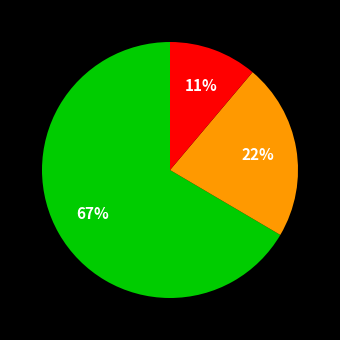

To the nearest percent, what is the average slice percentage?

33%